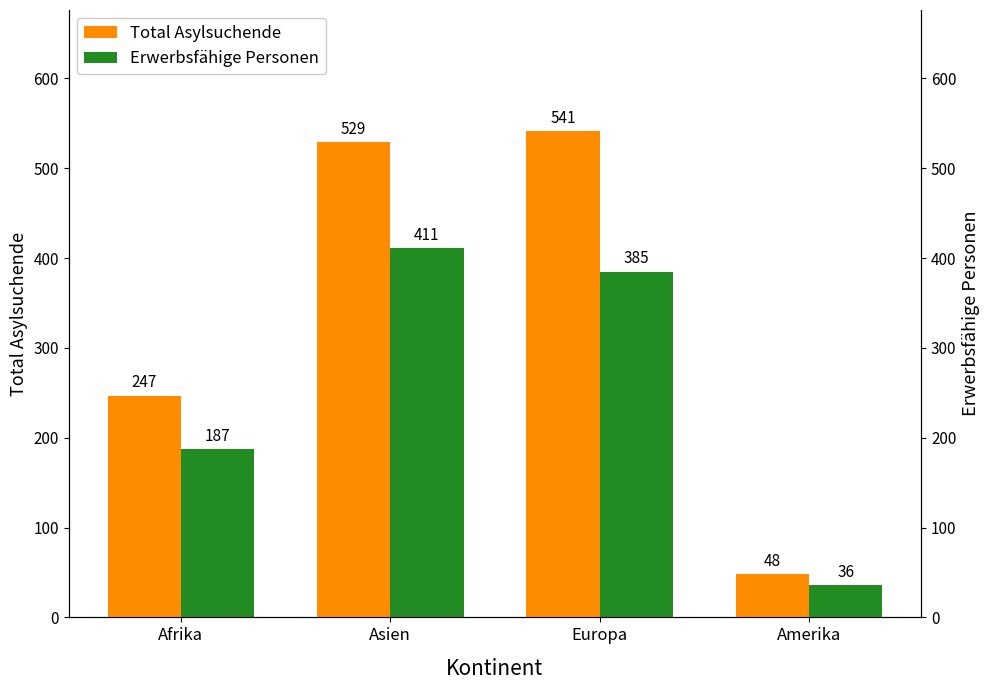

What is the label of the 3rd bar from the right?

Asien